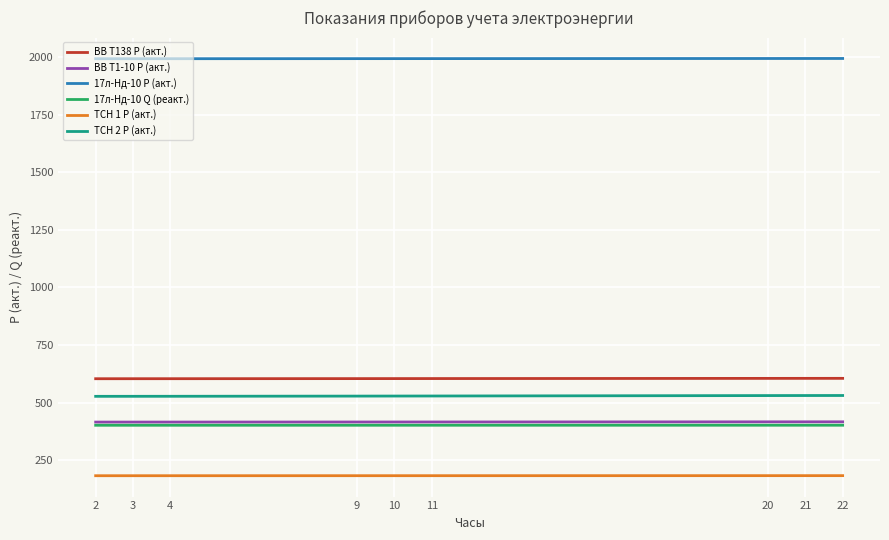

How many lines are shown in the chart?

6